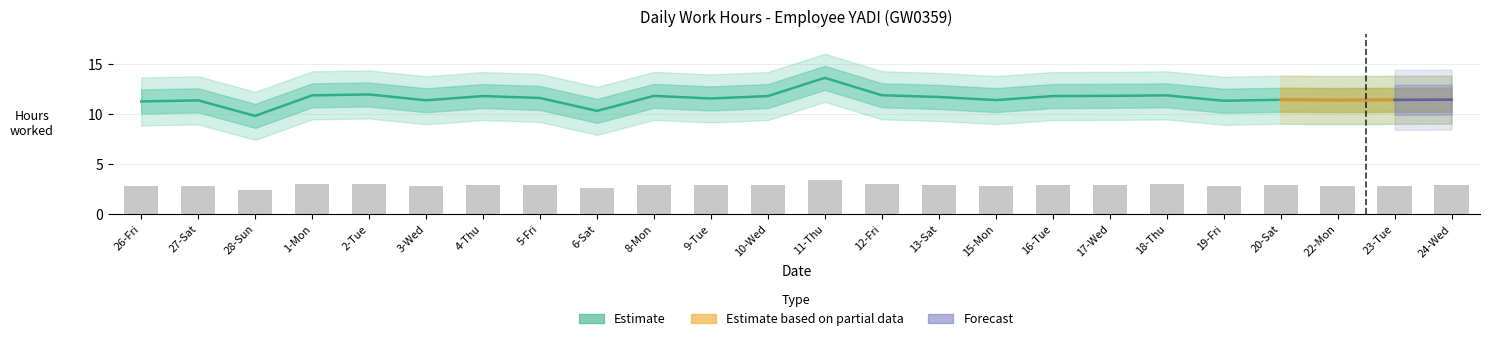

What position from the left is 2-Tue?

5